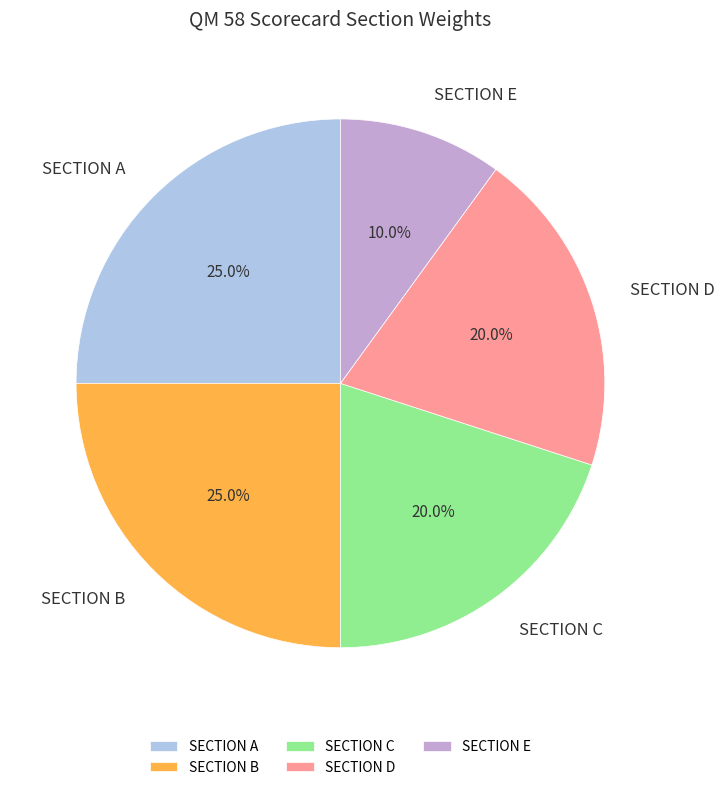

The SECTION B slice represents 25% of the pie. True or false?

True